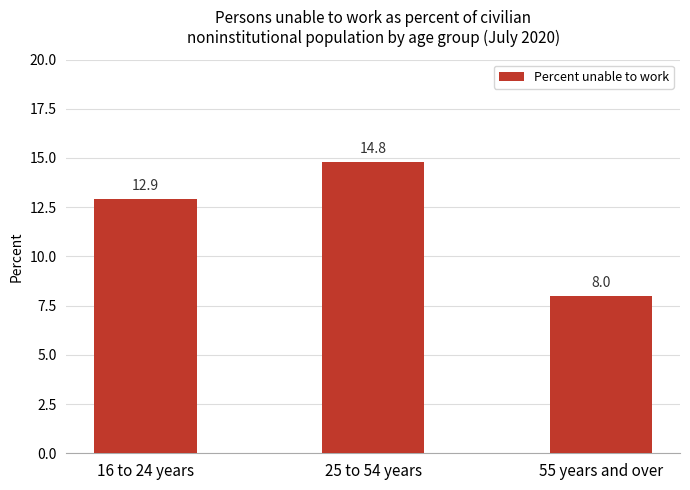

What is the smallest value displayed?

8.0